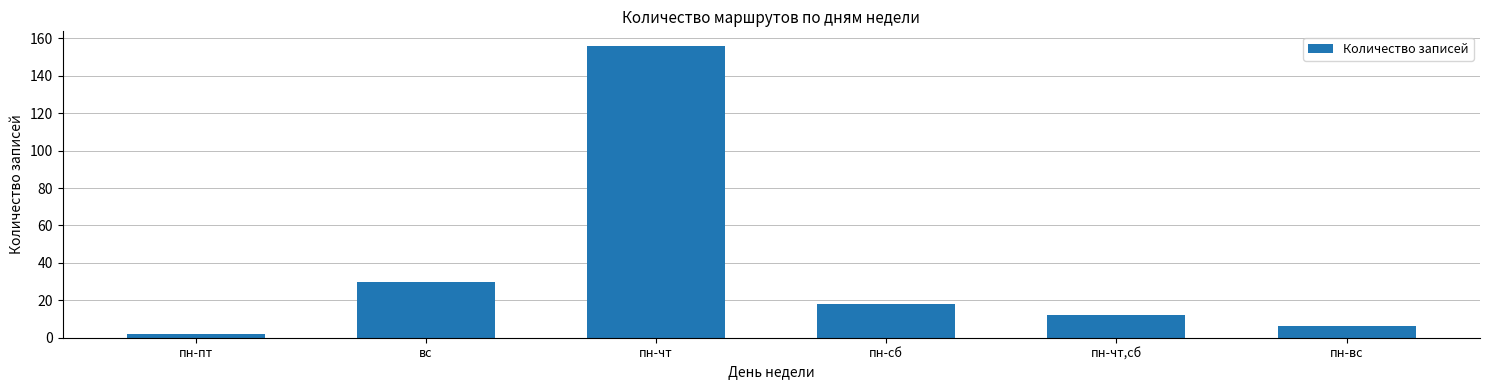

At which label is the value closest to 79?

вс